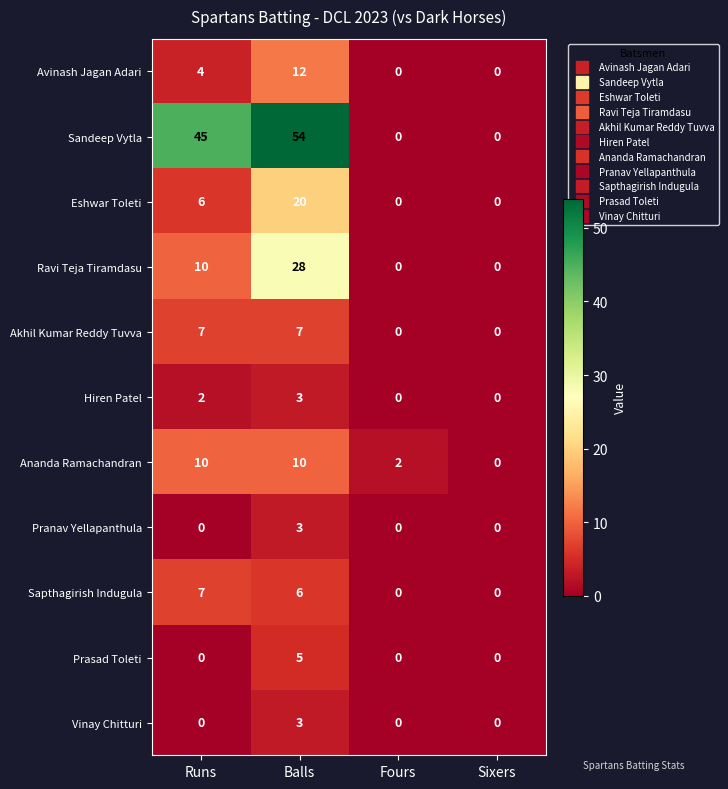

What is the average value of the Ananda Ramachandran series?

6